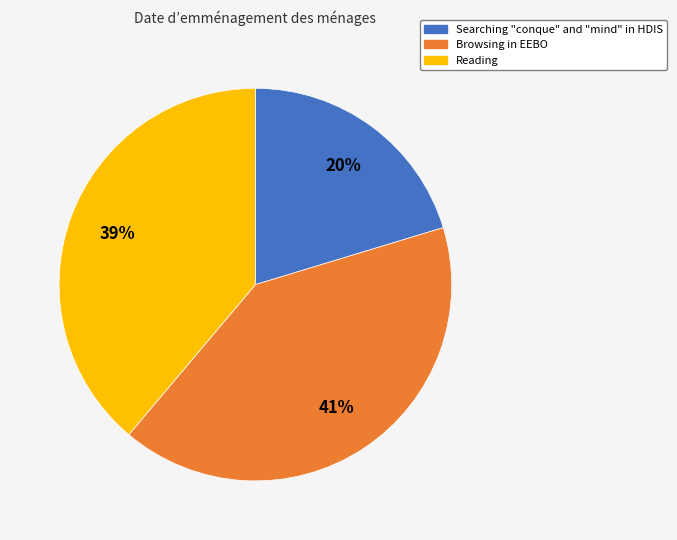

Which has a higher value, Reading or Searching "conque" and "mind" in HDIS?

Reading